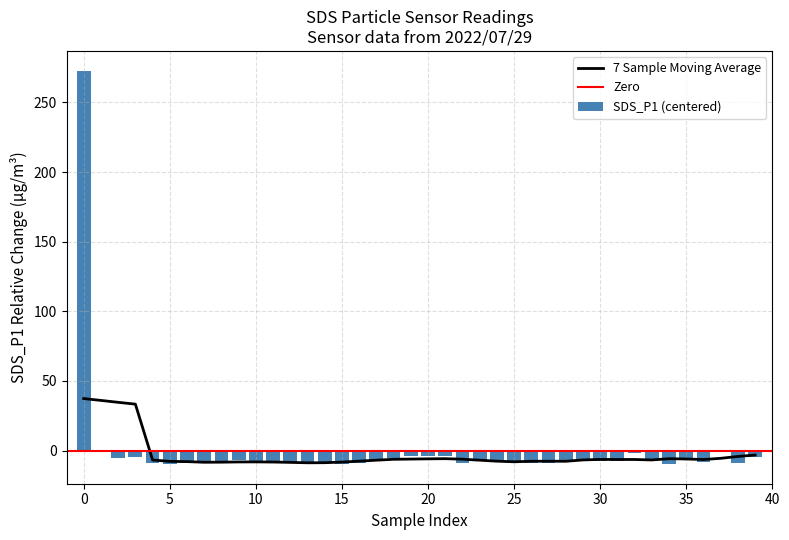

What is the value of the 14th bar from the left?

-8.9